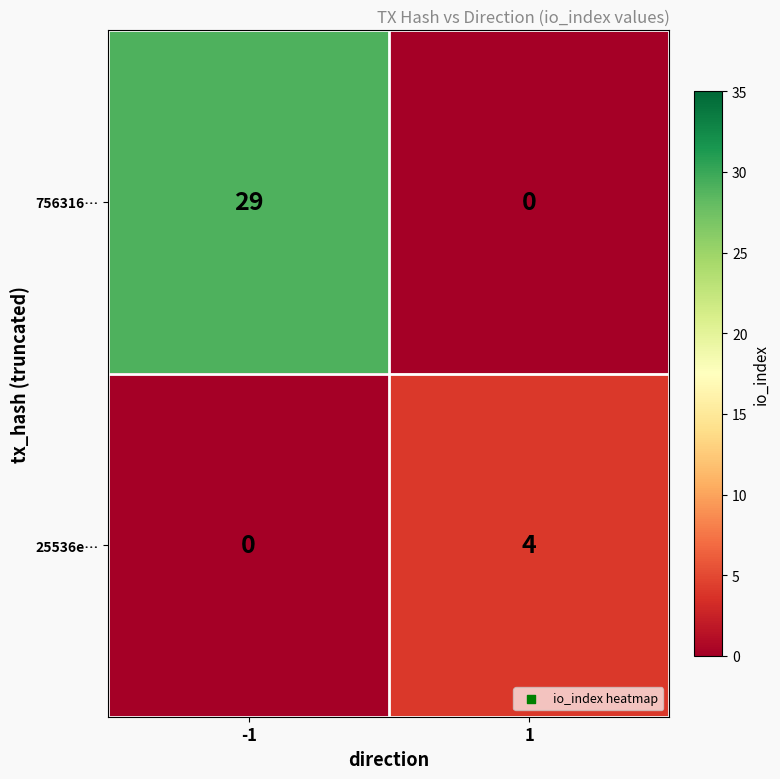

At which category is the sum across all series the highest?

-1